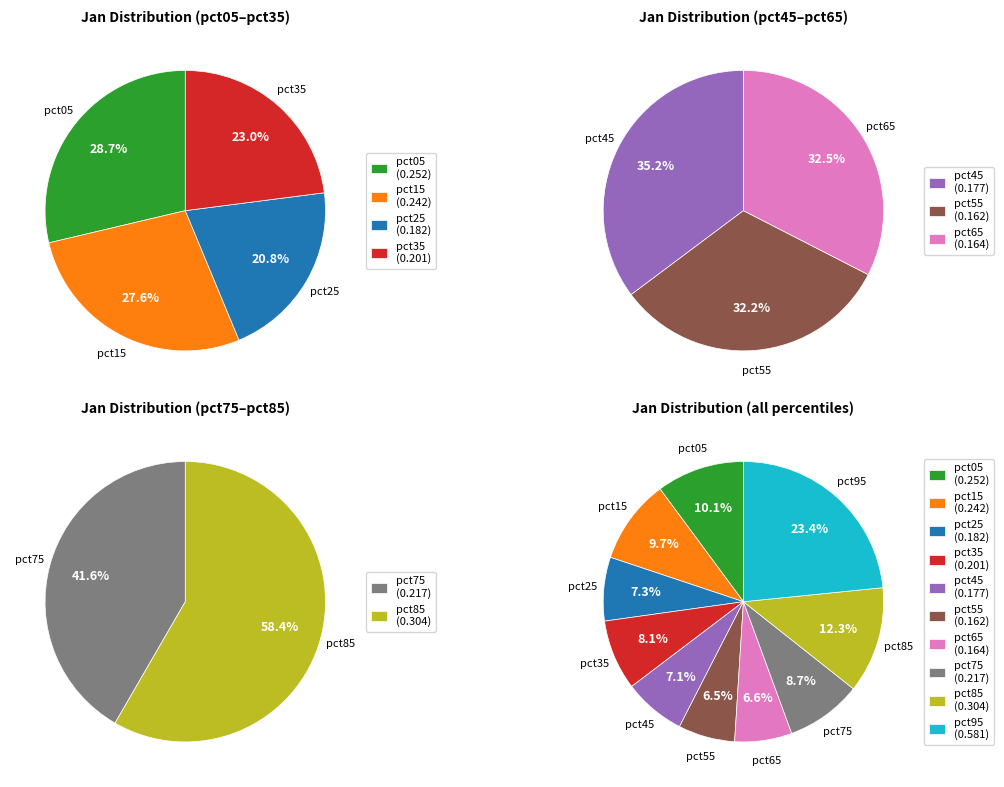

Which slice is the smallest?

pct55